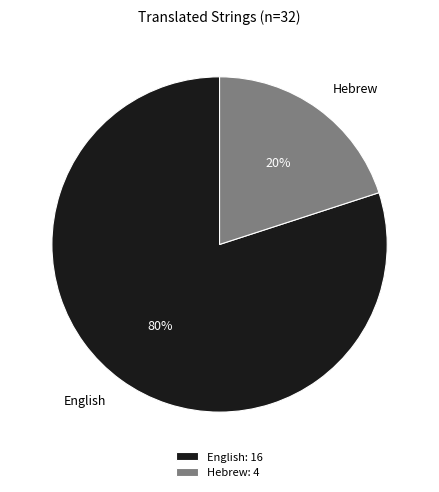

Which slice is the largest?

English